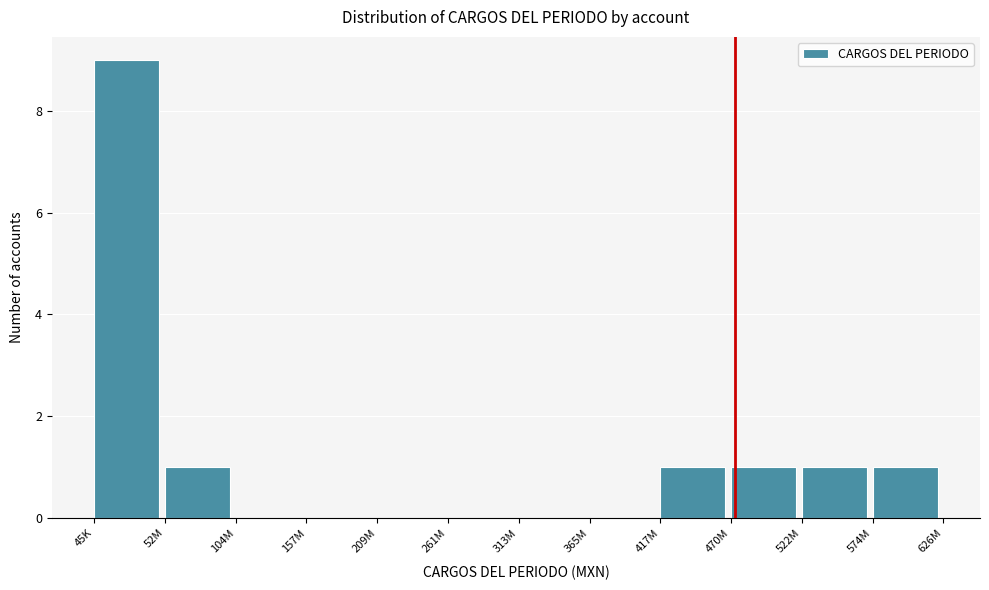

Reading right to left, extract all data points from this chart.

574M=1	522M=1	470M=1	417M=1	365M=0	313M=0	261M=0	209M=0	157M=0	104M=0	52M=1	45K=9